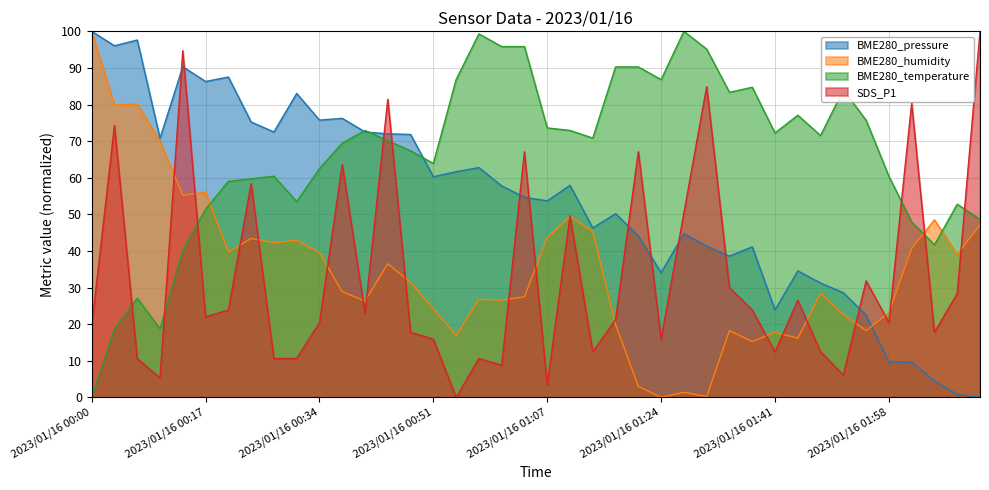

Which series has the largest total across all categories?

BME280_temperature